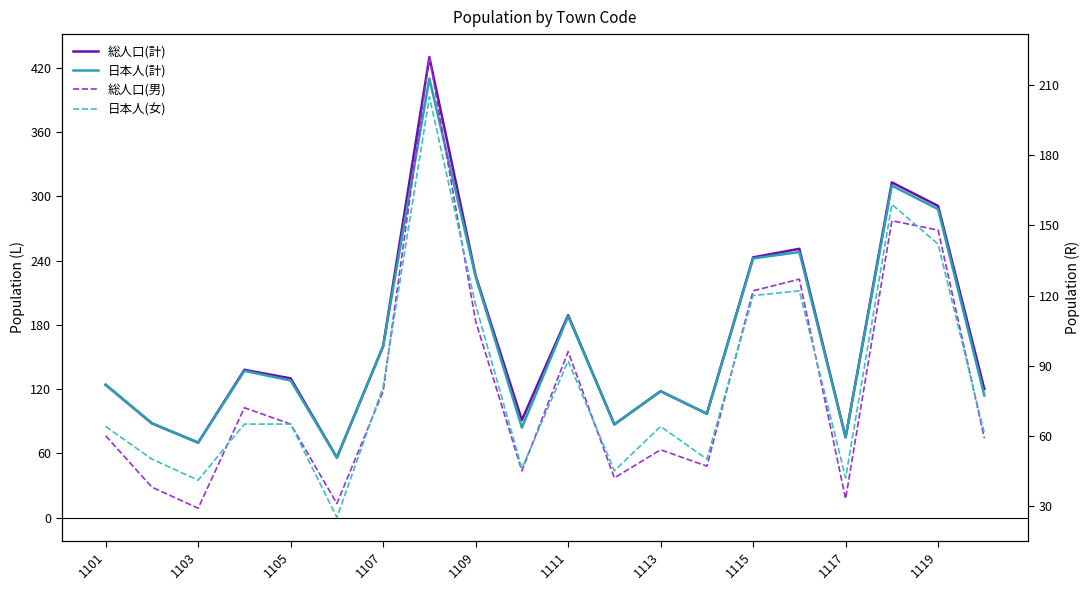

Count the number of data series in this chart.

4